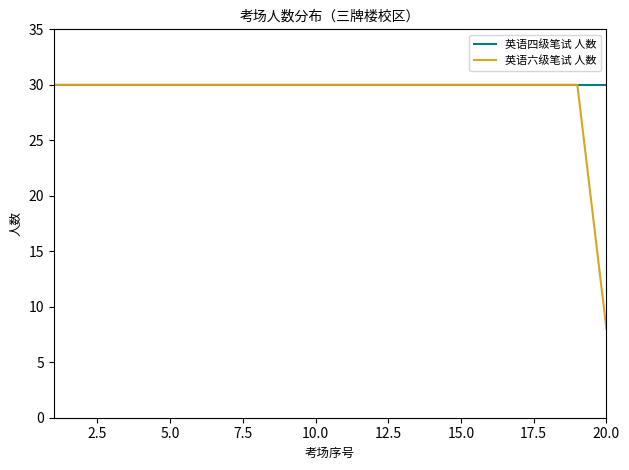

Which series has the widest spread of values?

英语六级笔试 人数